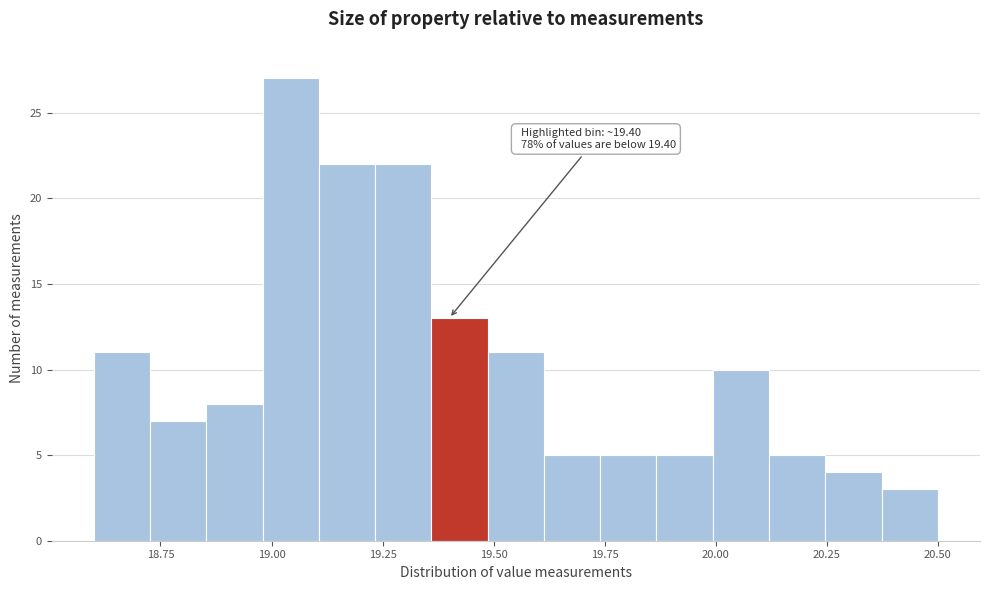

Around what value on the x-axis is the tallest bar? Give the approximate position of its centre, as read against the axis.

19.05